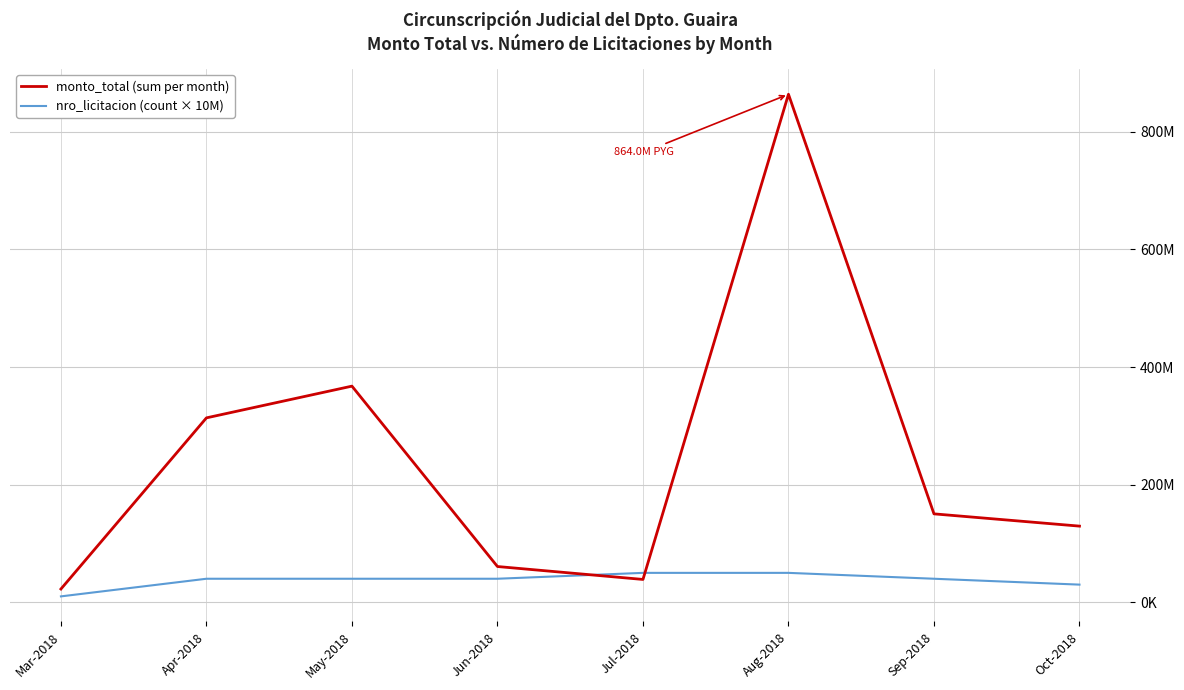

At which category does monto_total (sum per month) reach its first local peak?

May-2018